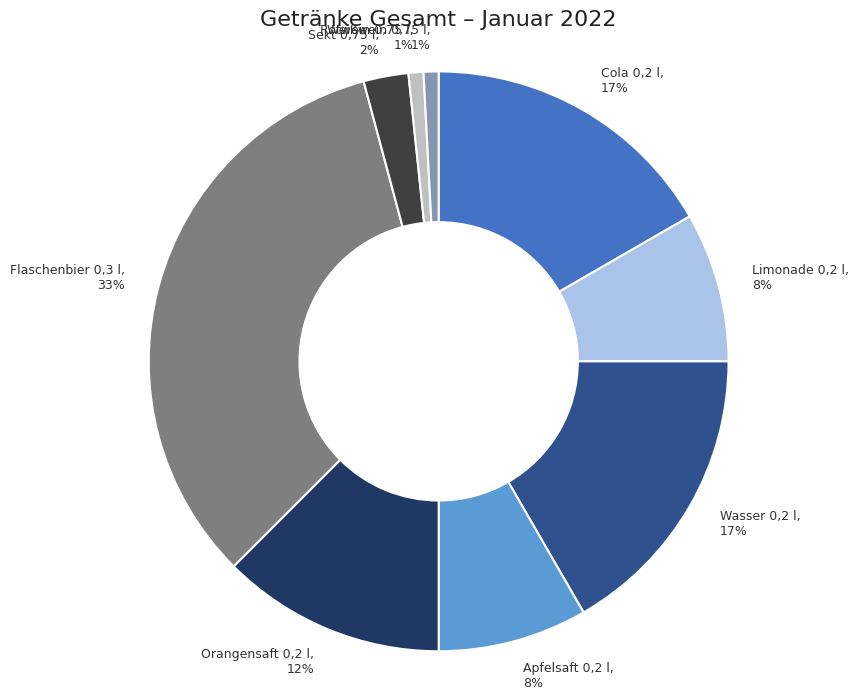

What percentage is the Flaschenbier 0,3 l slice, to the nearest percent?

33%